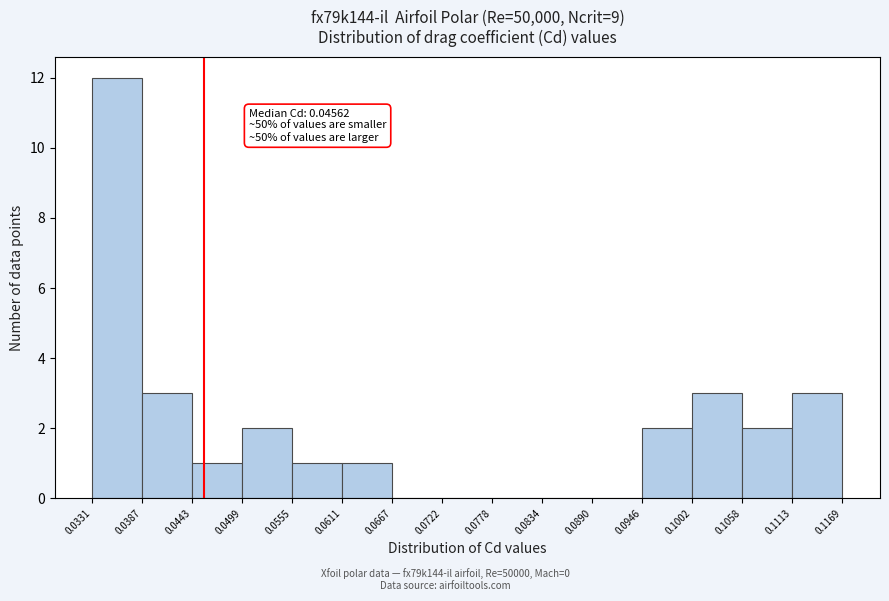

Which range on the x-axis has the tallest bar?

0.0331 to 0.0387